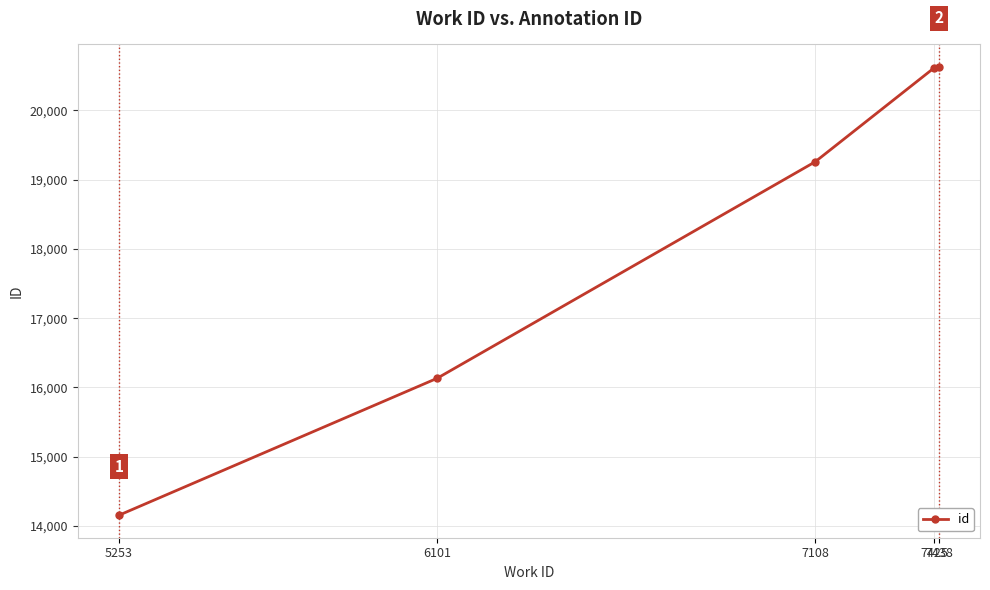

Is it true that the value at 7425 is 20615?

True